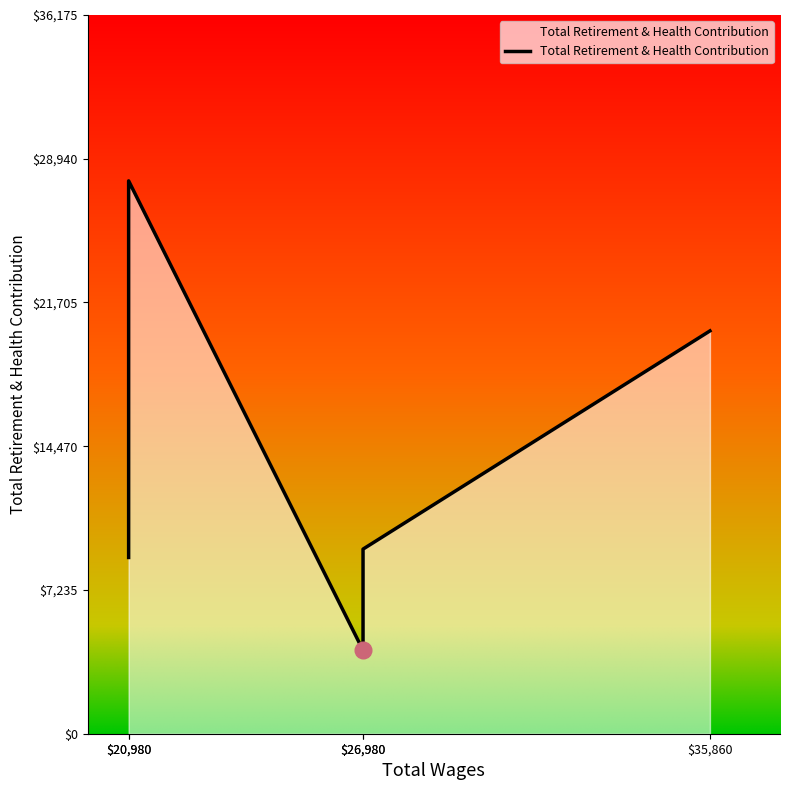

List the labels in order of value, largest first.

$20,980, $35,860, $26,980, $20,980, $26,980